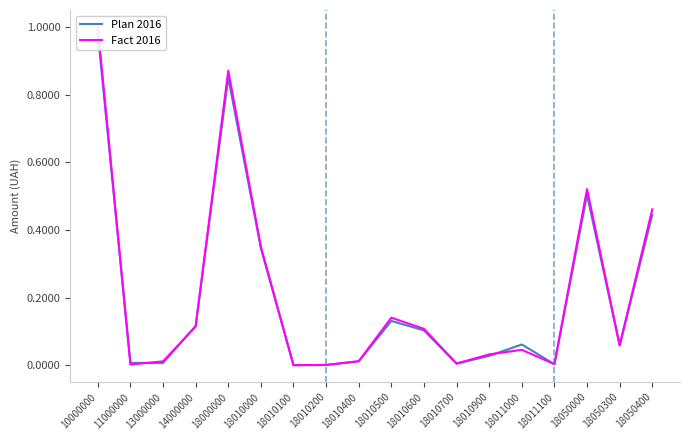

What is the sum of all Plan 2016 values?

3.7